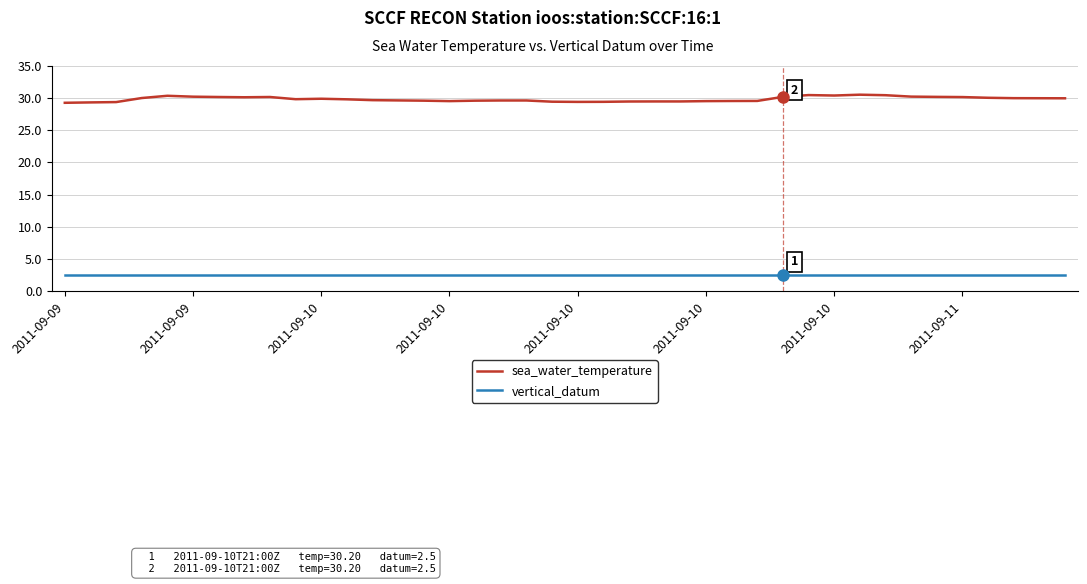

Which series has the largest range (max minus min)?

sea_water_temperature